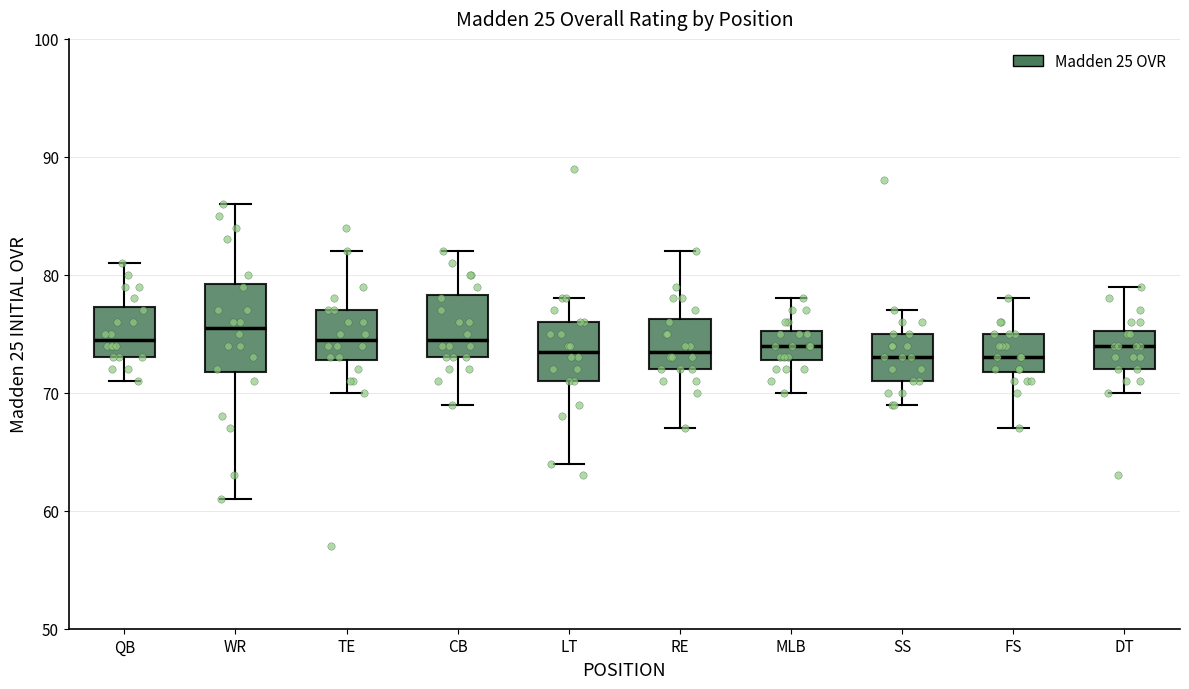

Comparing the boxes themselves (not the whiskers), which one is the tallest?

WR